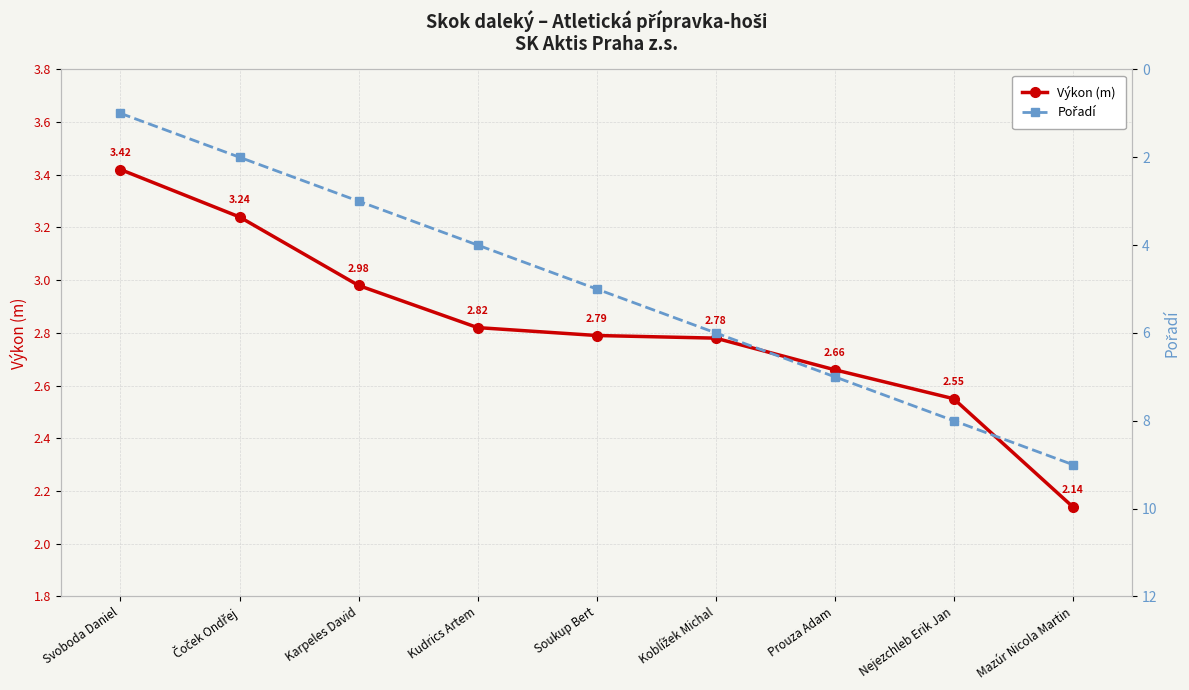

How many lines are shown in the chart?

2